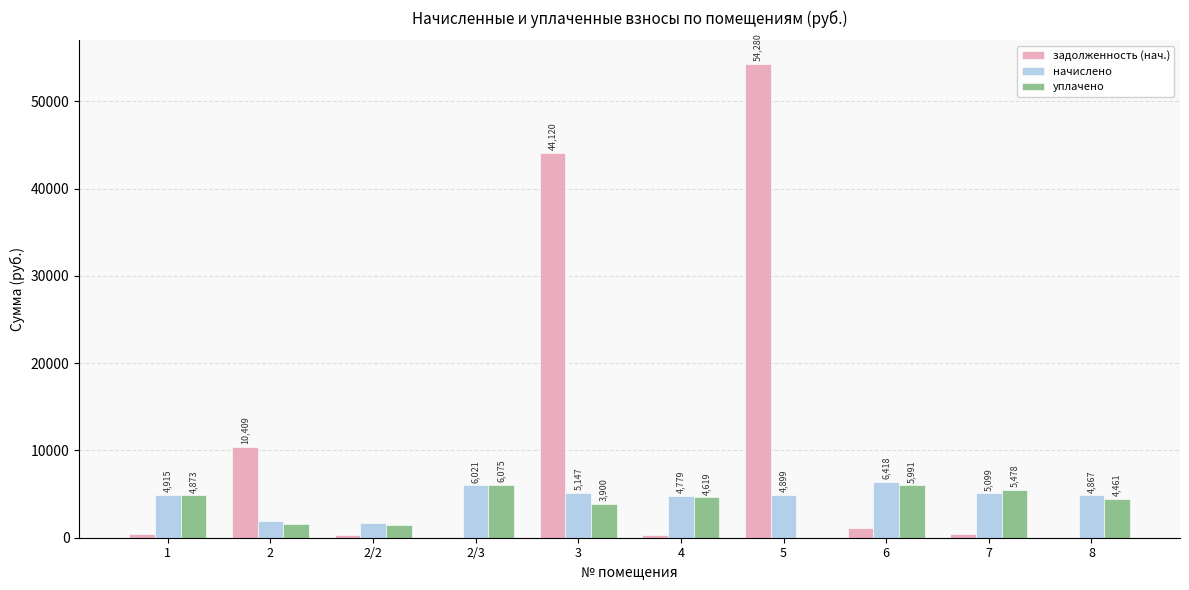

The value of начислено at 8 is 1450.5. True or false?

False